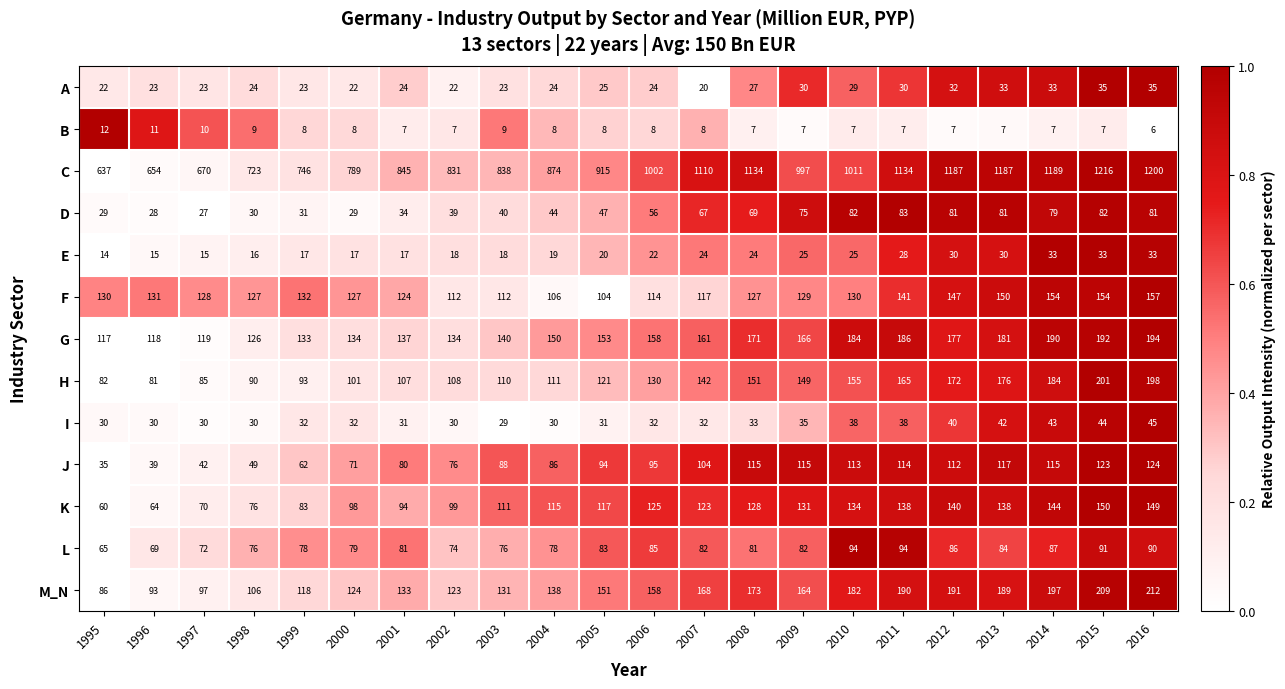

What is the sum of the H values at 2014 and 1996?

265